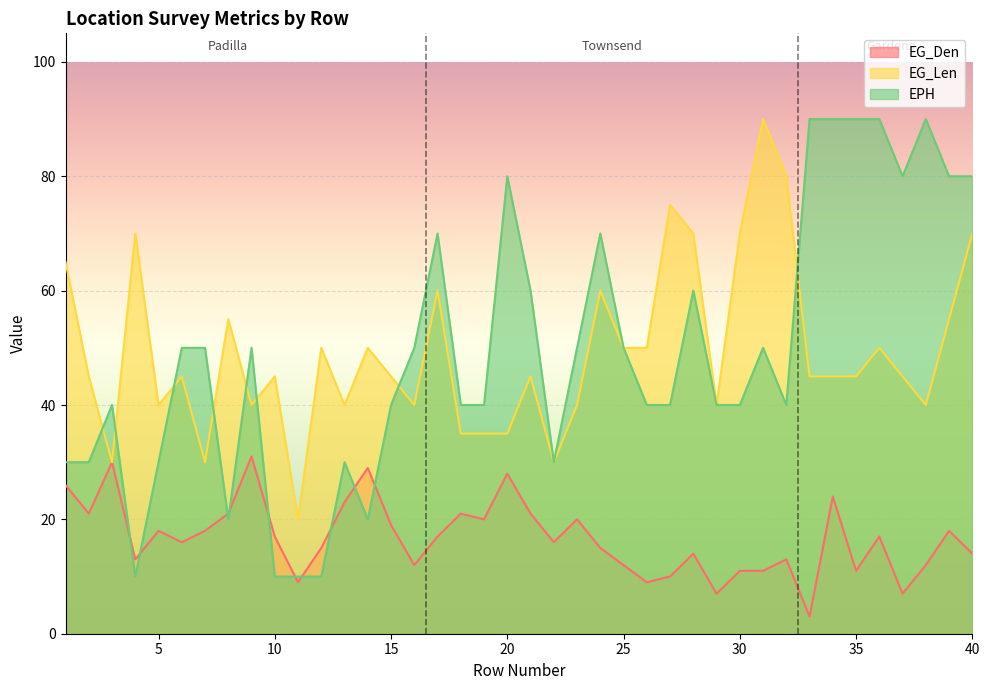

How many interior local valleys does the EPH series have?

6